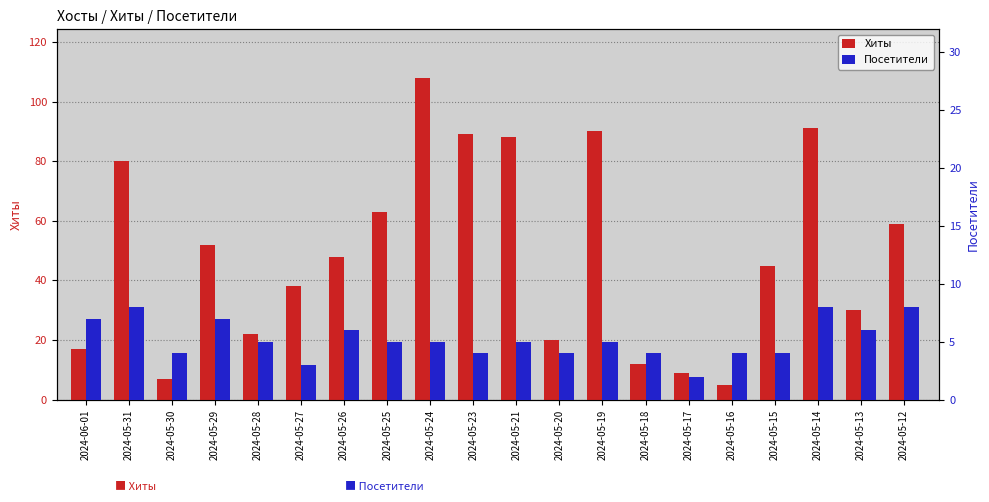

Is the value of Посетители at 2024-05-15 greater than the value of Хиты at 2024-05-23?

No